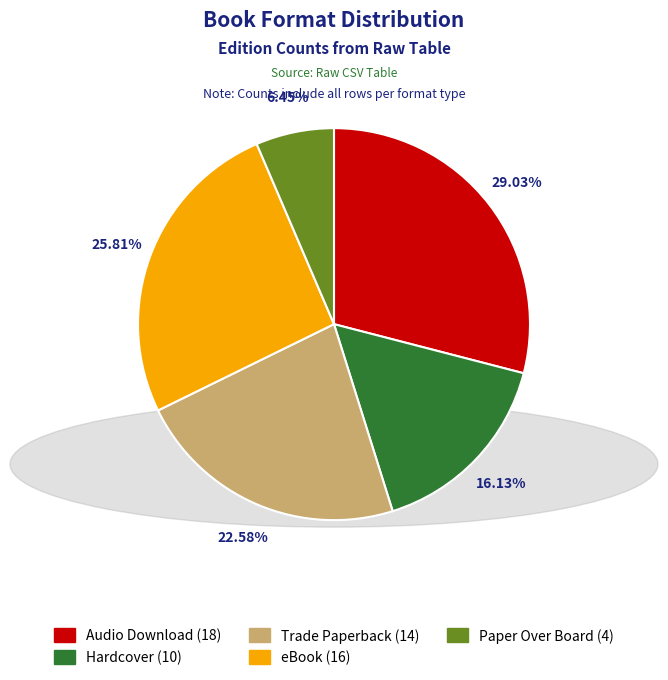

The Paper Over Board slice represents 19% of the pie. True or false?

False